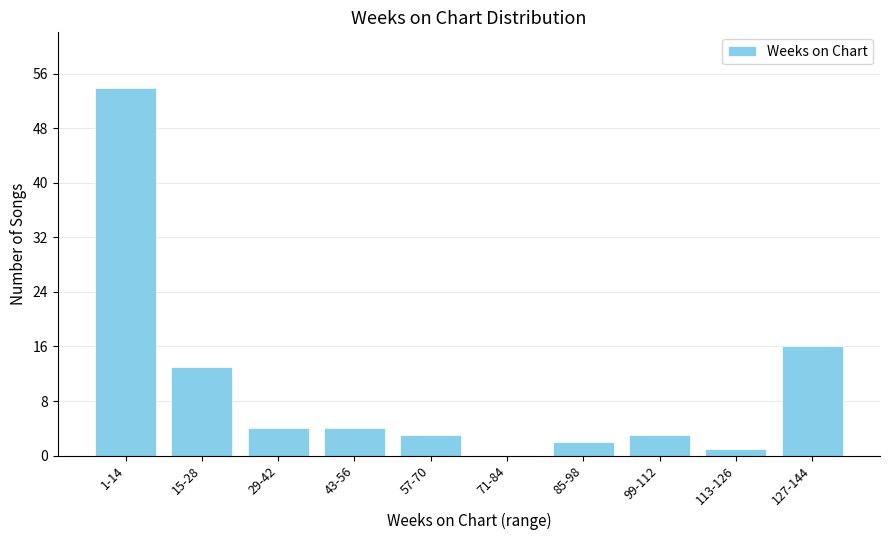

Reading left to right, transcribe all the data shown in this chart.

1-14=54	15-28=13	29-42=4	43-56=4	57-70=3	71-84=0	85-98=2	99-112=3	113-126=1	127-144=16